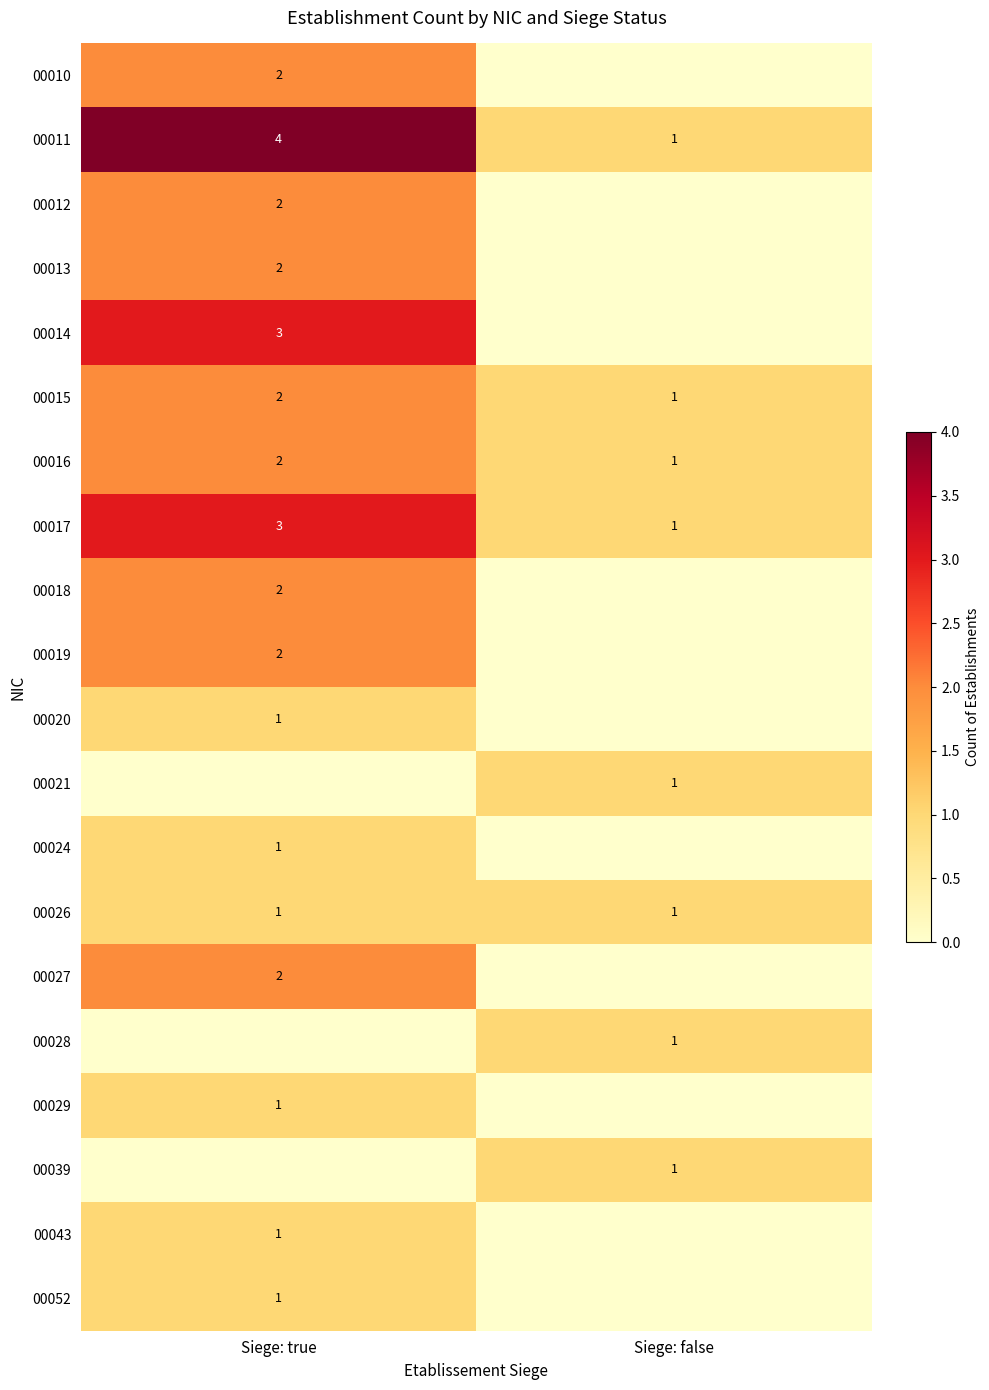

True or false: 00018 has a value of 2 at Siege: true.

True